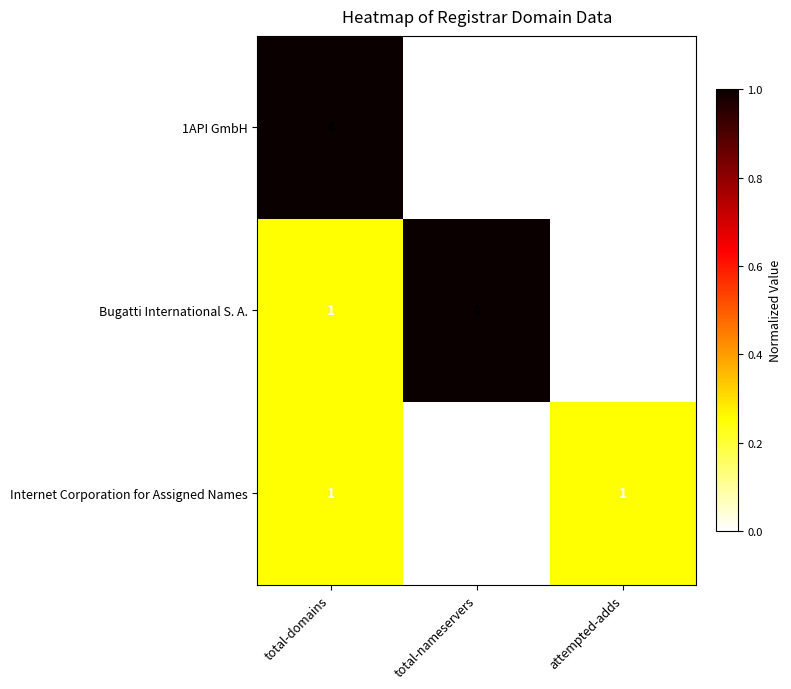

What is the difference between the maximum and minimum values in the 1API GmbH series?

4